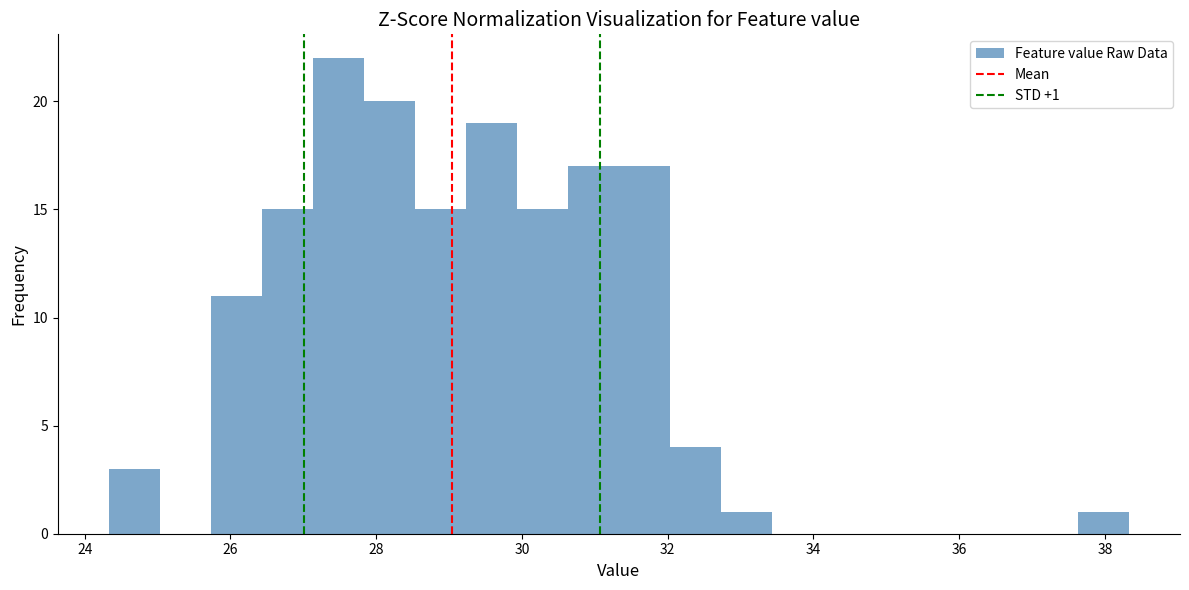

Read against the x-axis, roughly where is the centre of the tallest bar?

27.4